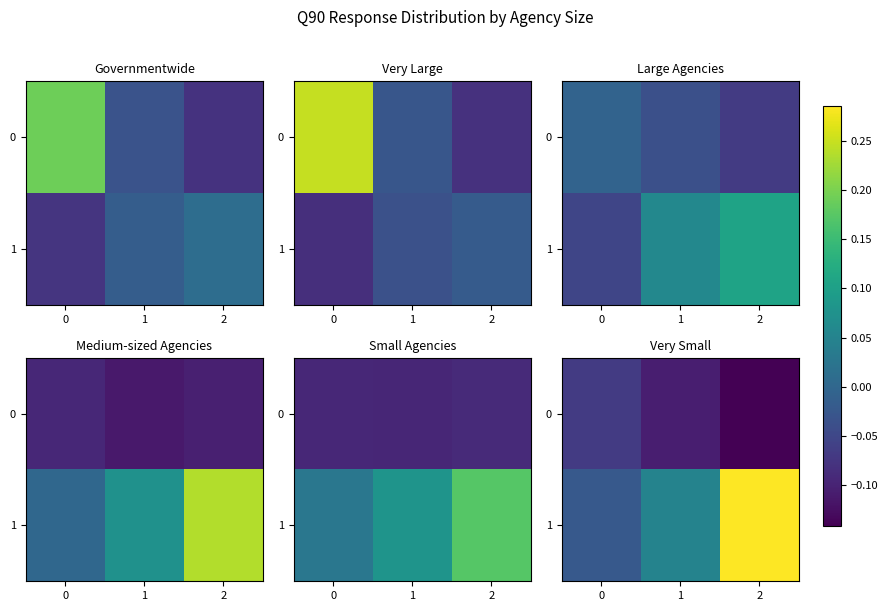

What is the greatest value displayed?

0.3